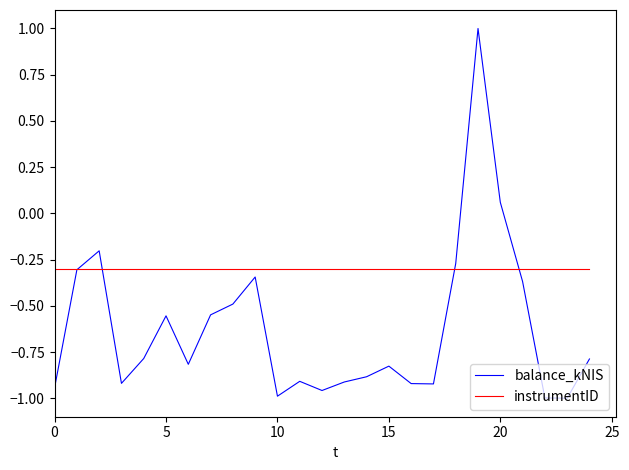

How many series are shown in this chart?

2